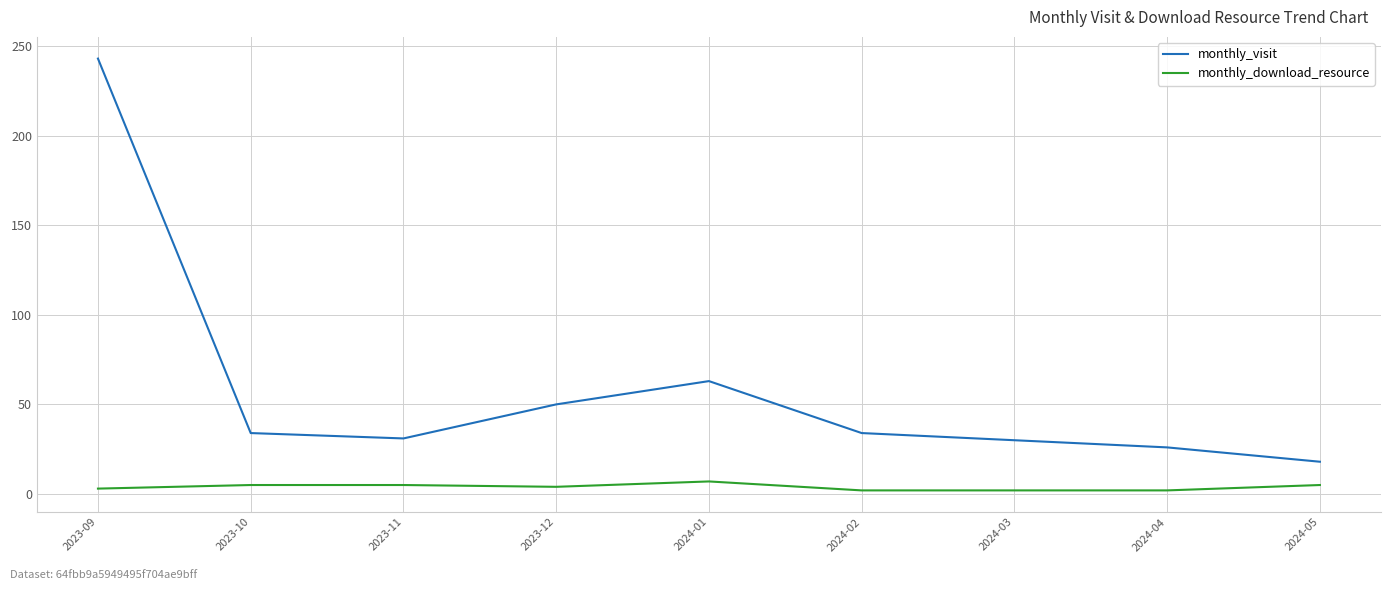

How many series are shown in this chart?

2